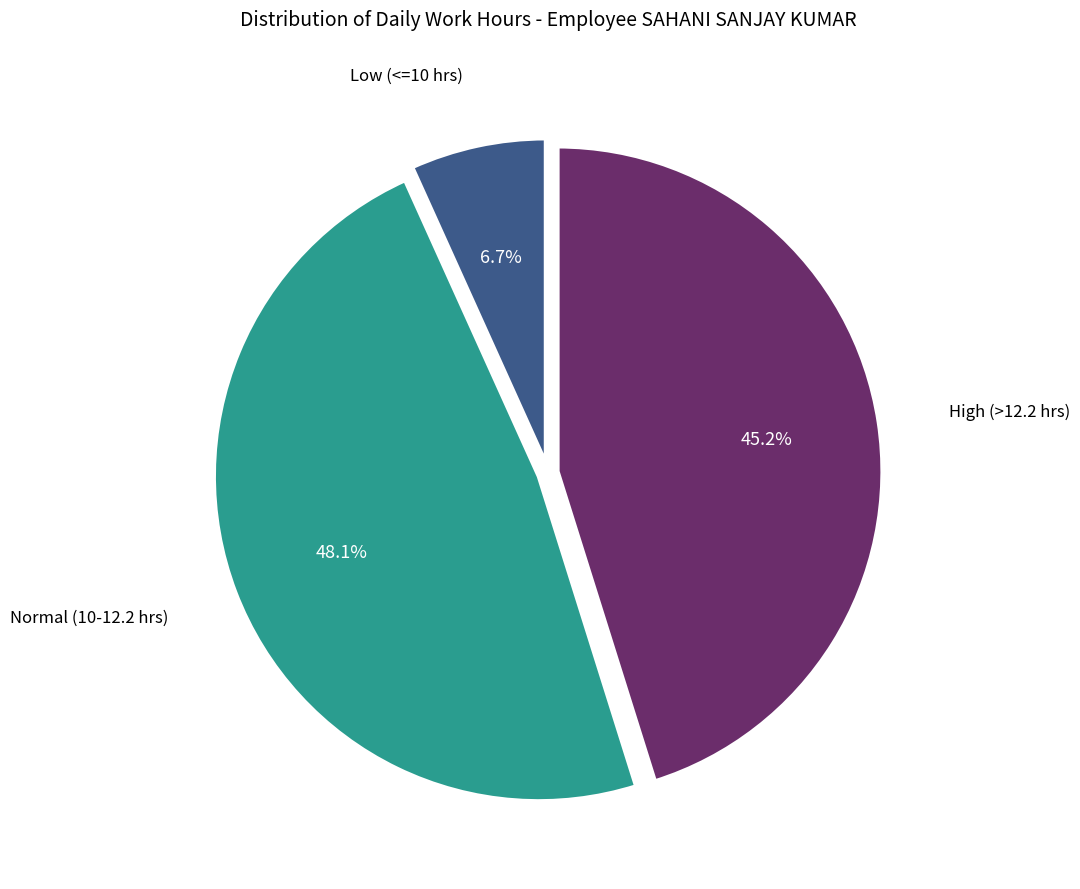

How many slices are in this pie chart?

3